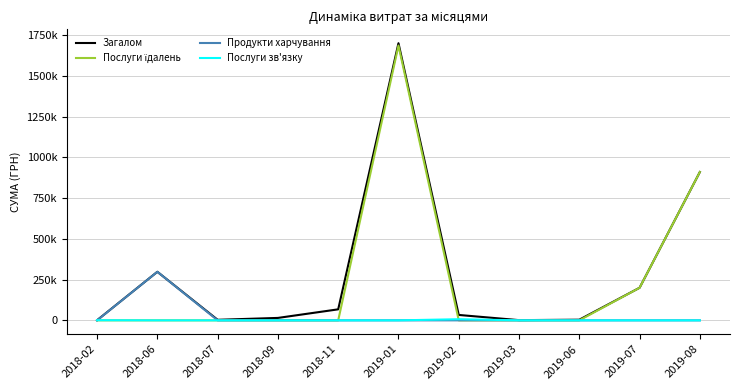

In Послуги їдалень, how many points are higher than both neighbors (excluding endpoints)?

1